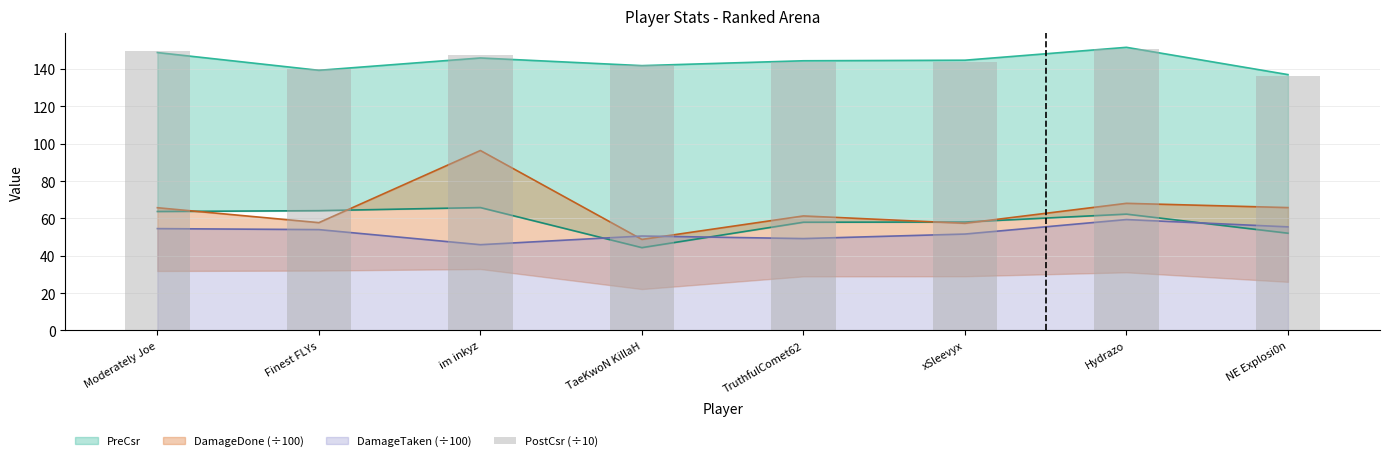

What is the change in value from Finest FLYs to im inkyz?

+7.4